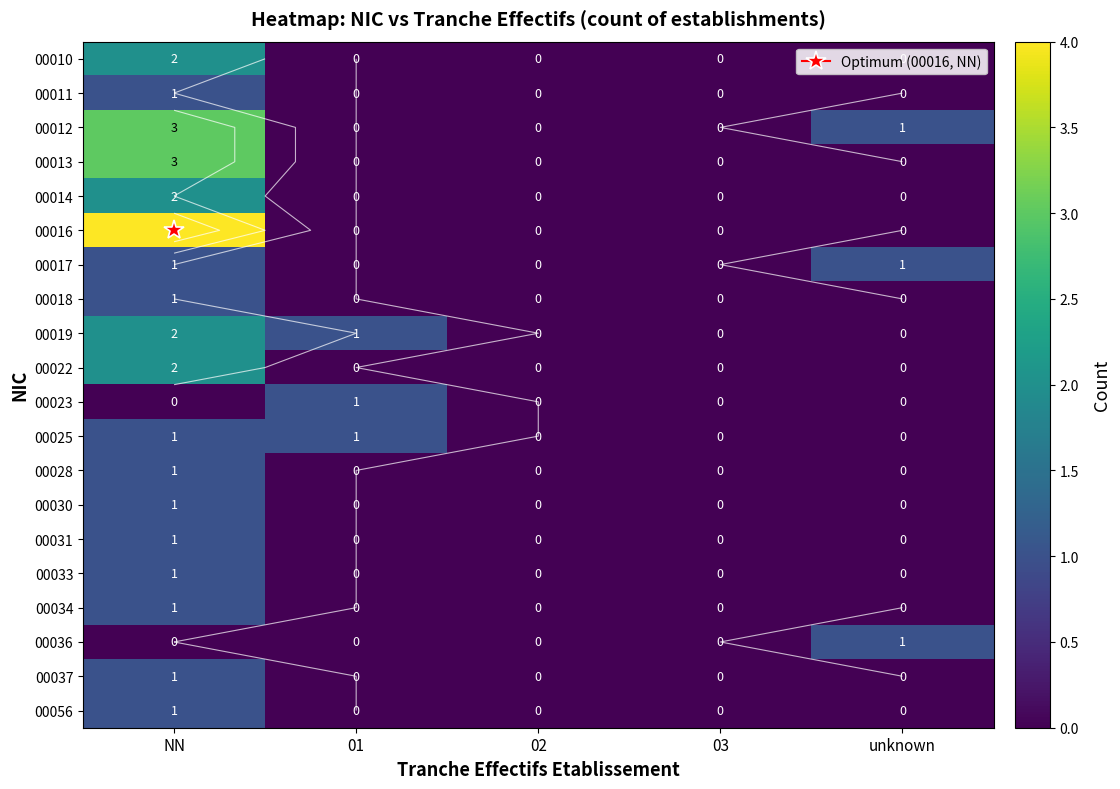

What is the sum of all 00016 values?

4